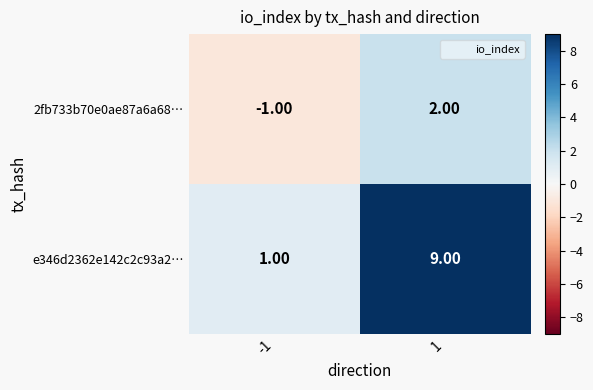

Which series has the largest range (max minus min)?

e346d2362e142c2c93a2…